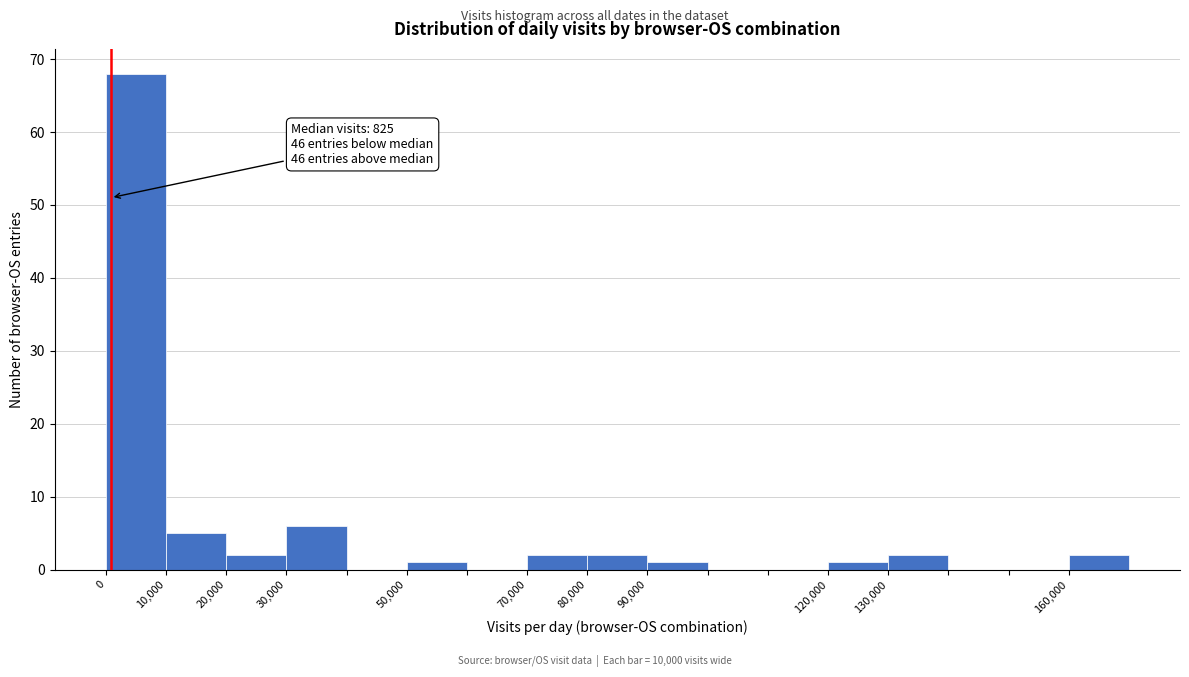

Over which range of the x-axis is the bar tallest?

0 to 10000